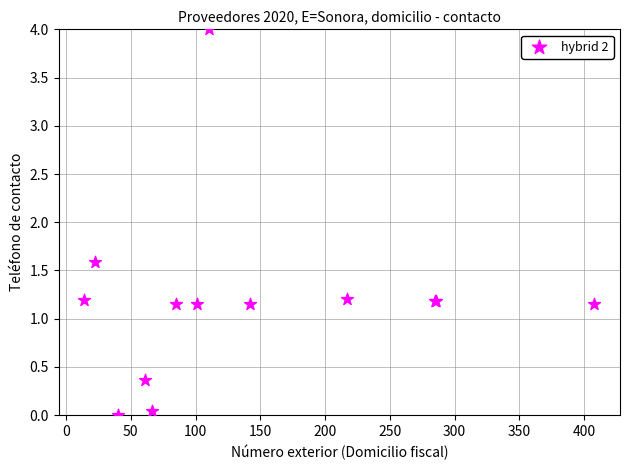

What Y value in the scatter plot is closest to 2?

1.6